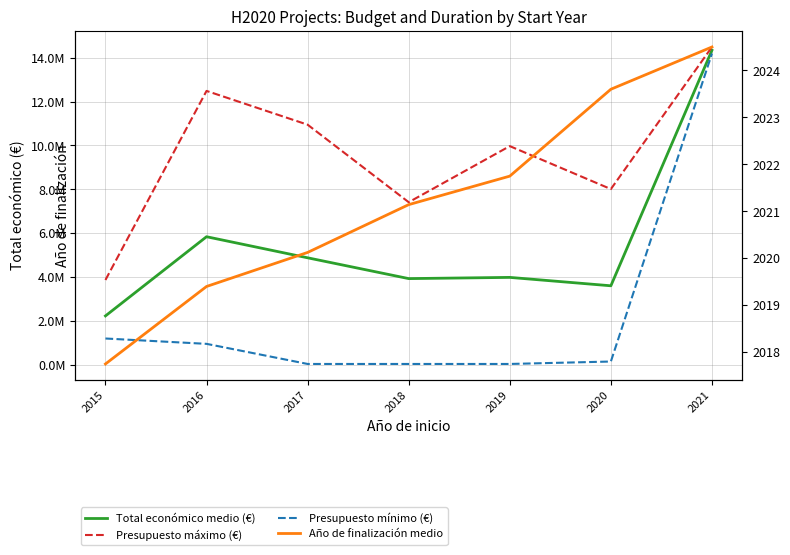

What is the value of the Presupuesto mínimo (€) point at the 4th from the left?

50000.0